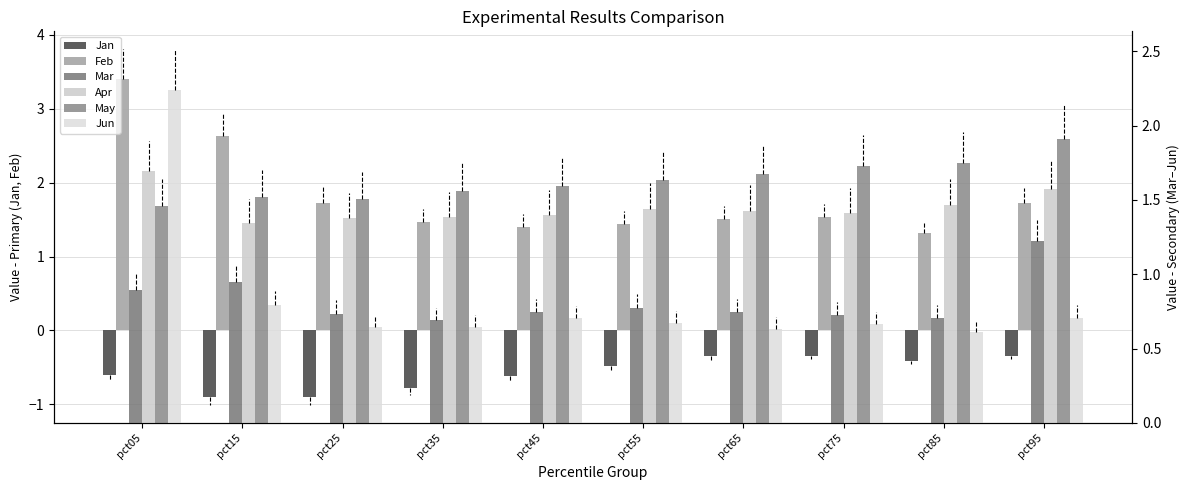

The value of Jun at pct35 is 0.6. True or false?

True